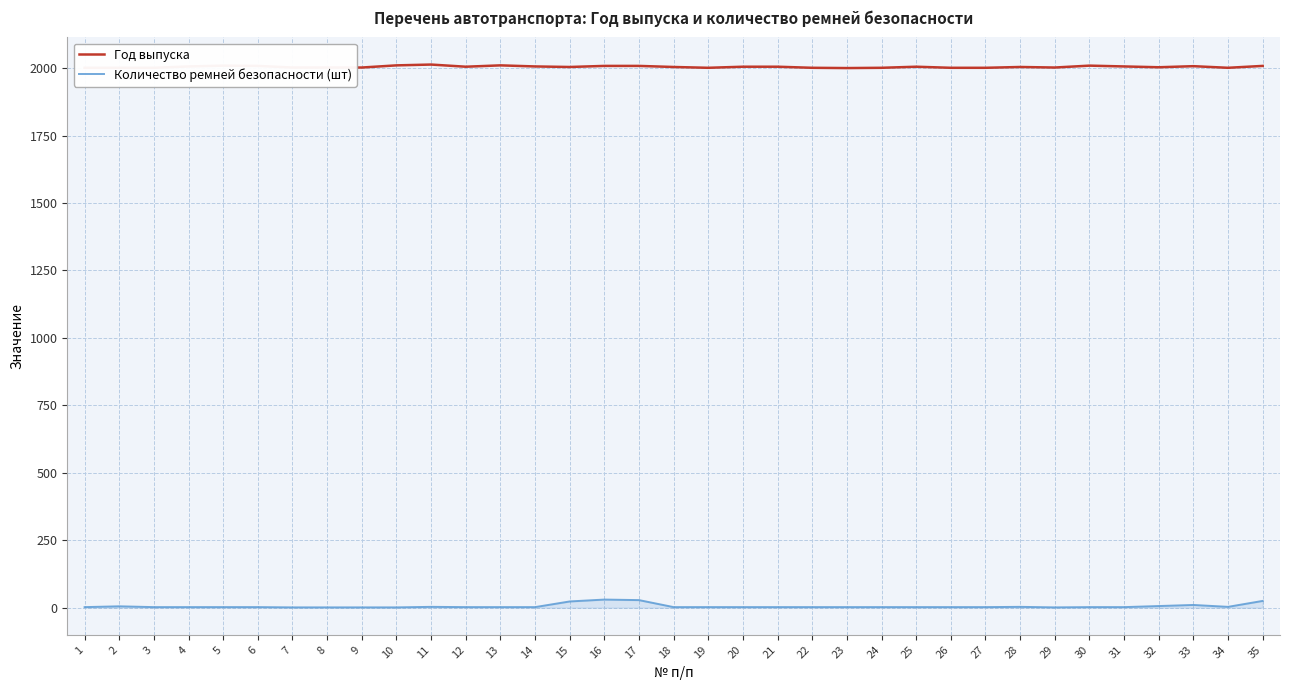

What is the greatest value displayed?

2013